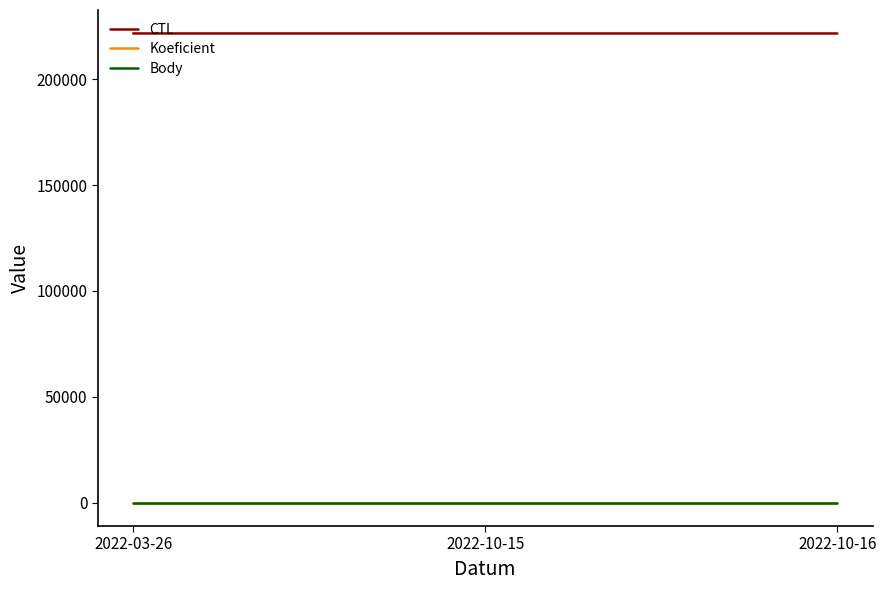

Does the chart display data point markers on the line(s)?

No